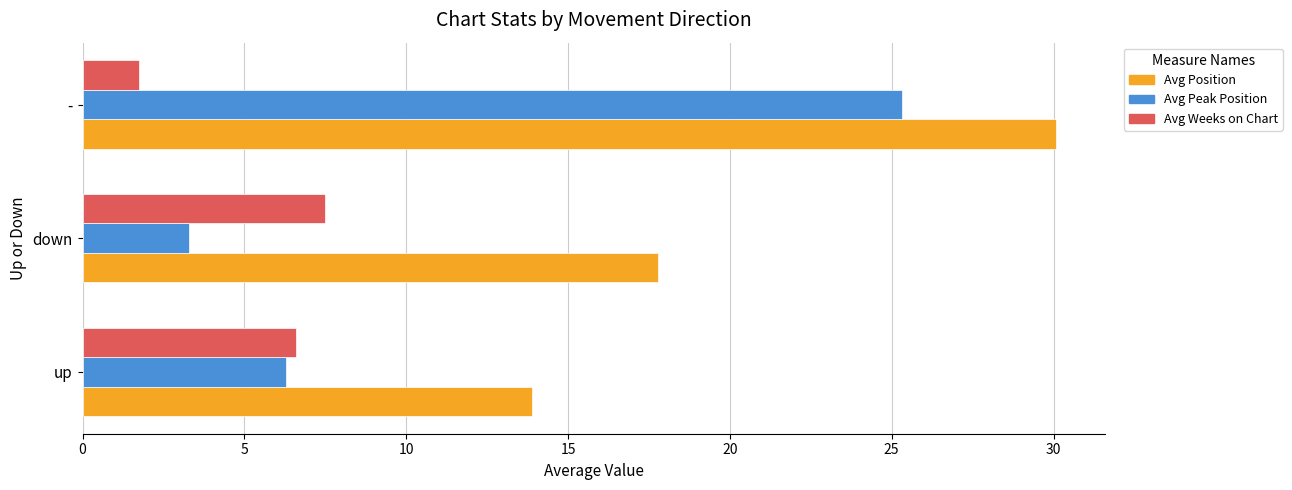

What is the average value of the Avg Peak Position series?

11.6